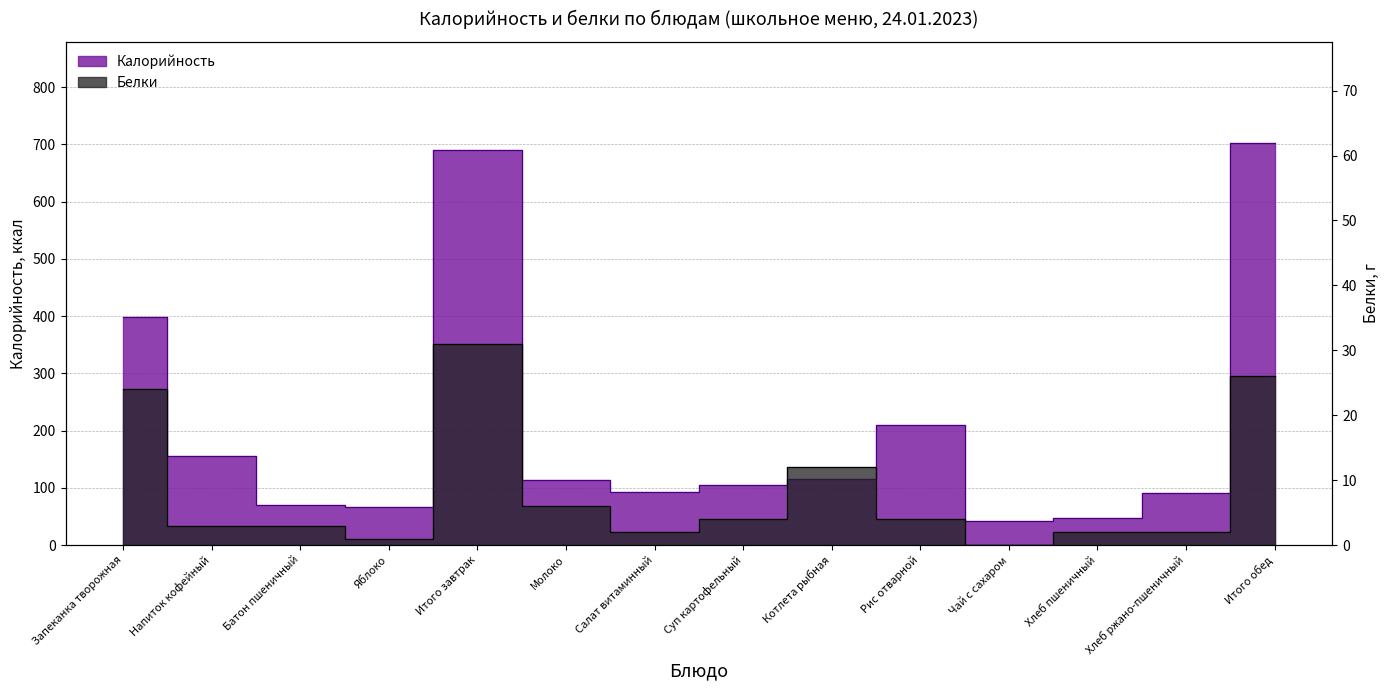

Reading left to right, list all the values displayed in this chart.

Калорийность: 398	155	70	67	690	114	93	105	115	210	42	47	91	703
Белки: 24	3	3	1	31	6	2	4	12	4	0	2	2	26